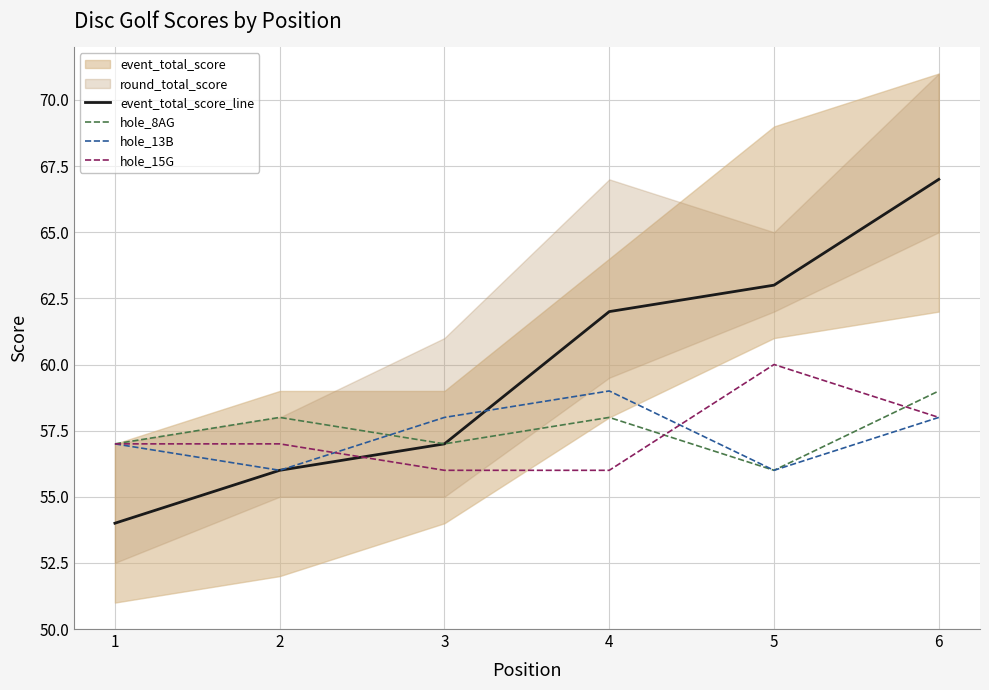

Where do hole_8AG and hole_13B first cross each other?

2 and 3